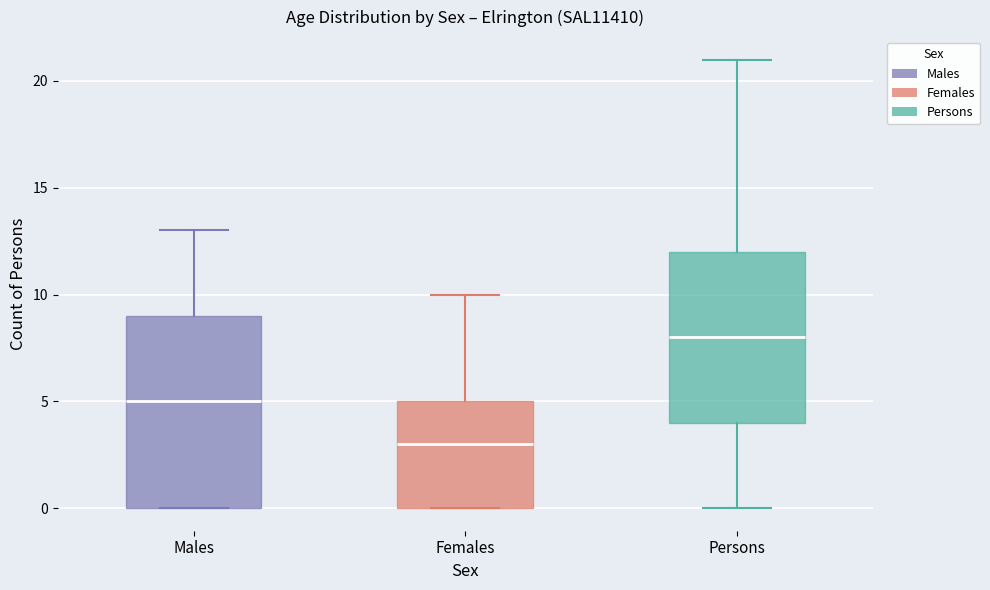

Which box has the highest median line?

Persons